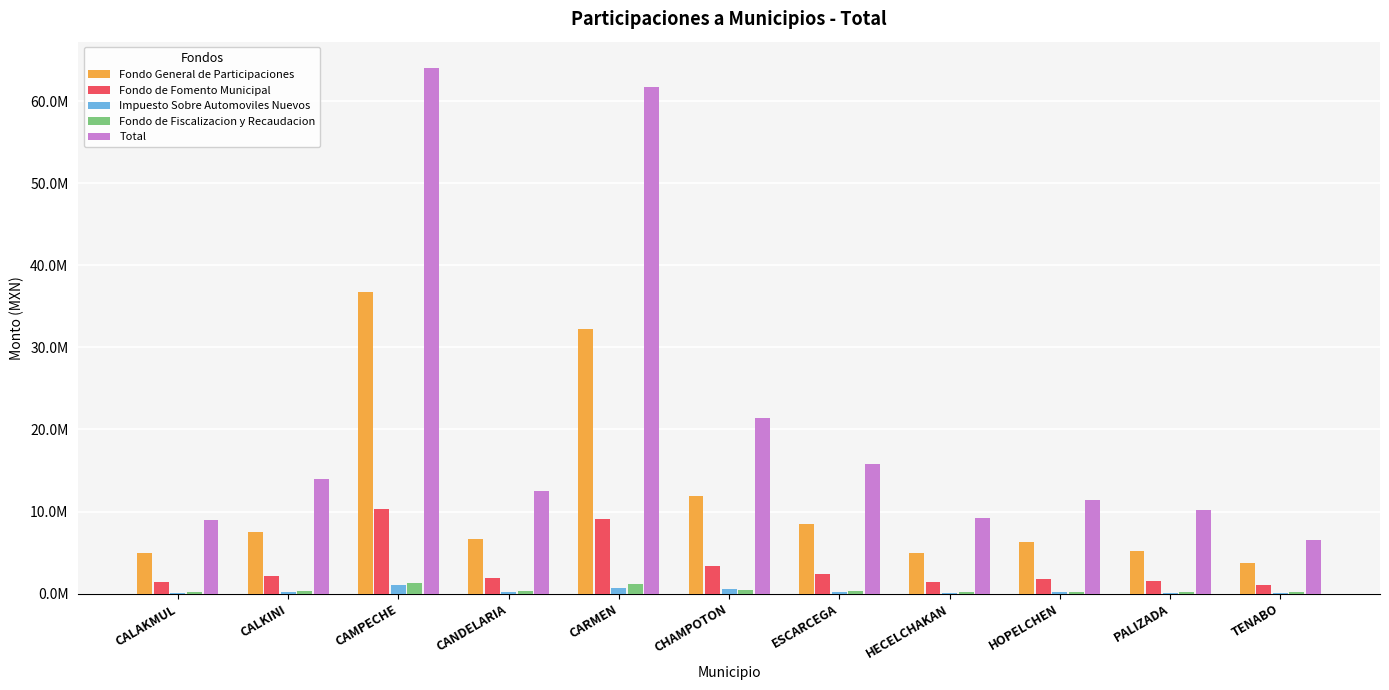

What is the smallest value displayed?

38647.5